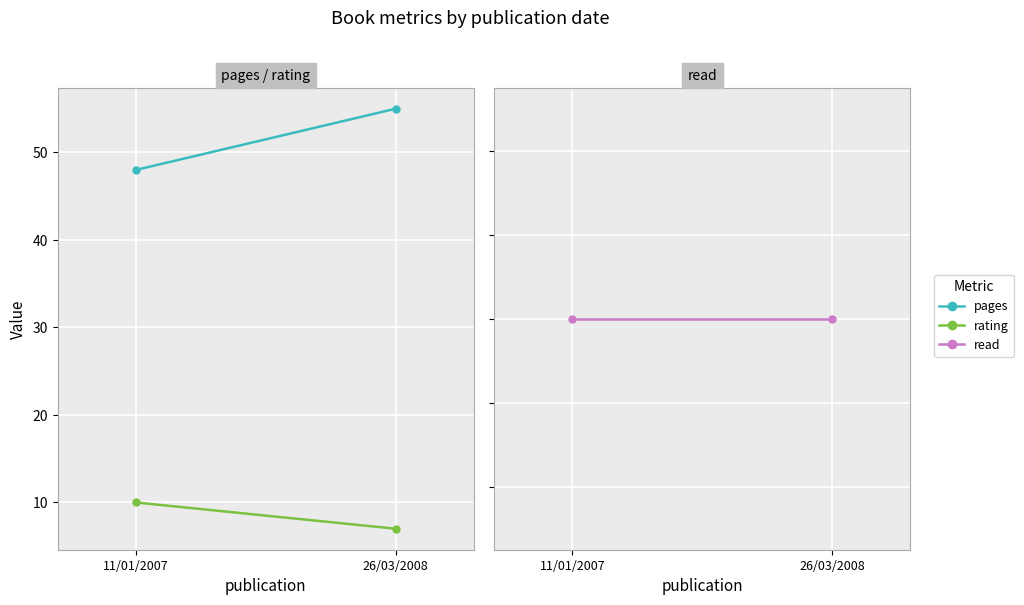

List the series in order of their peak value, highest first.

pages, rating, read